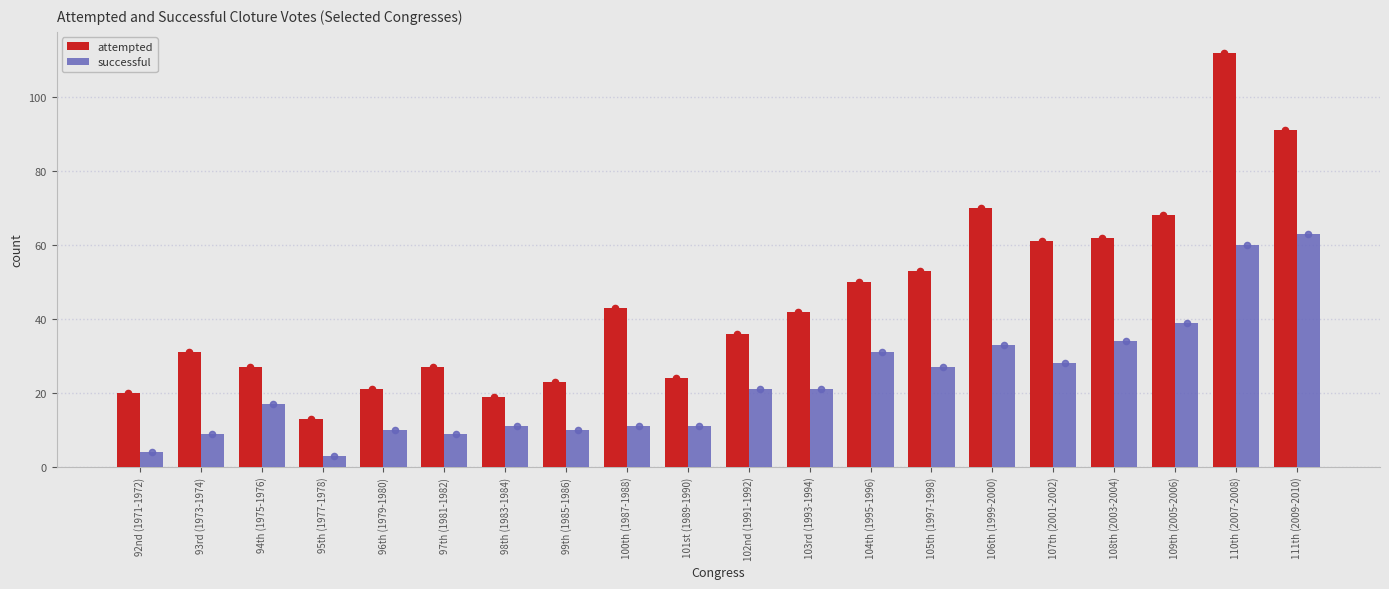

Which series has the largest Y range (max minus min)?

attempted